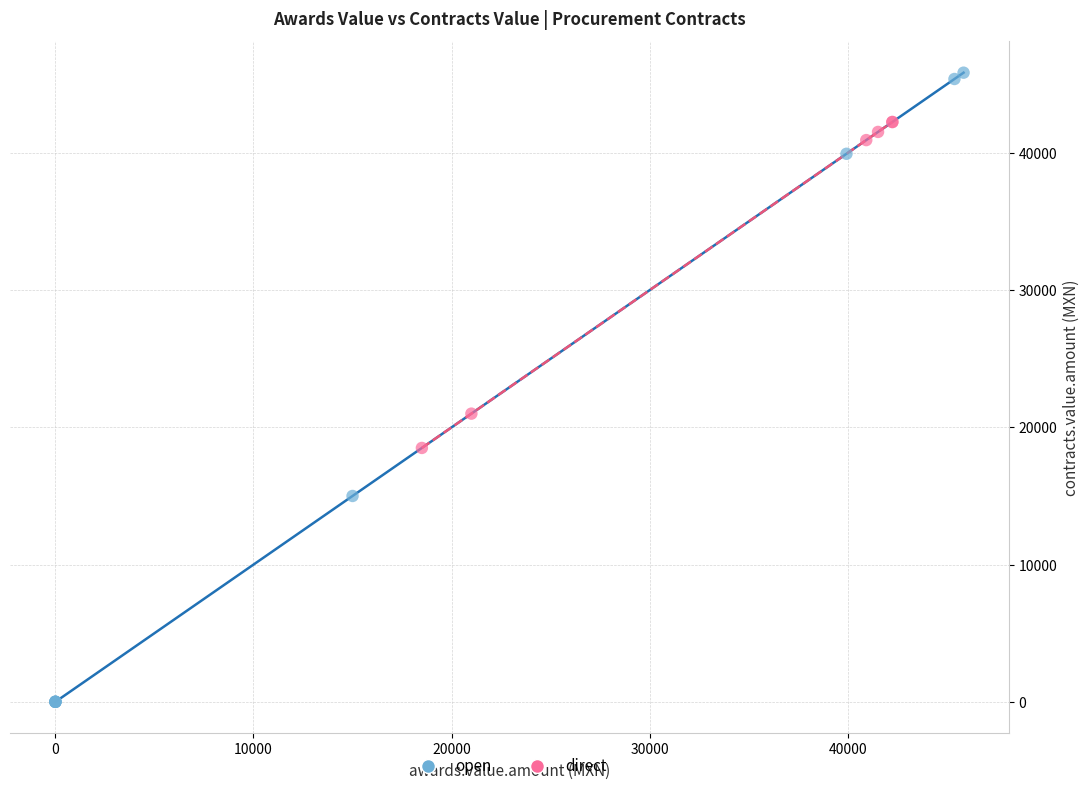

Which series has the widest spread of Y values?

open